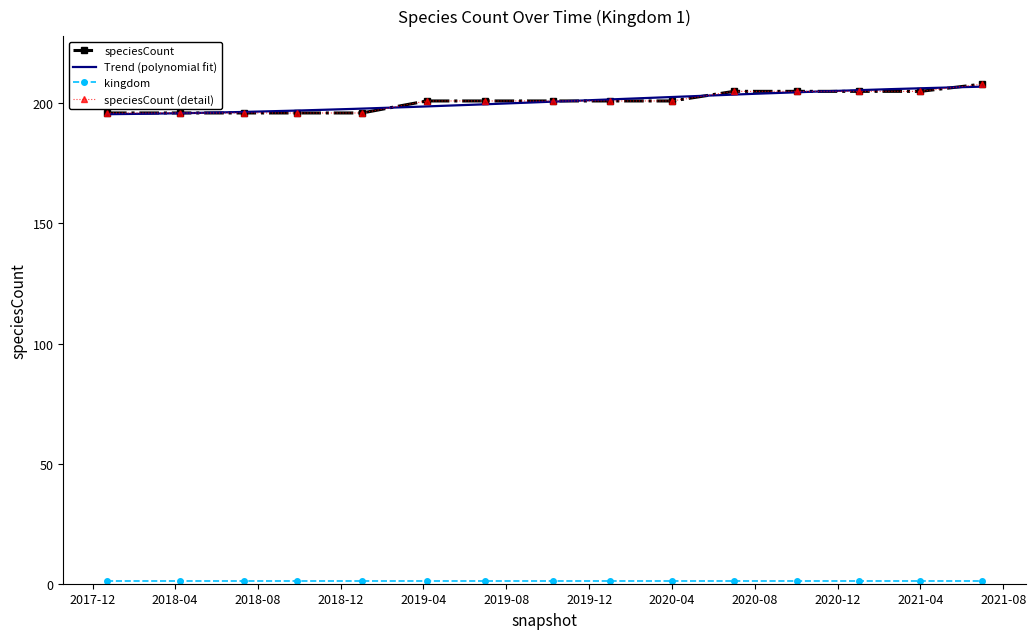

What is the sum of all values?

3013